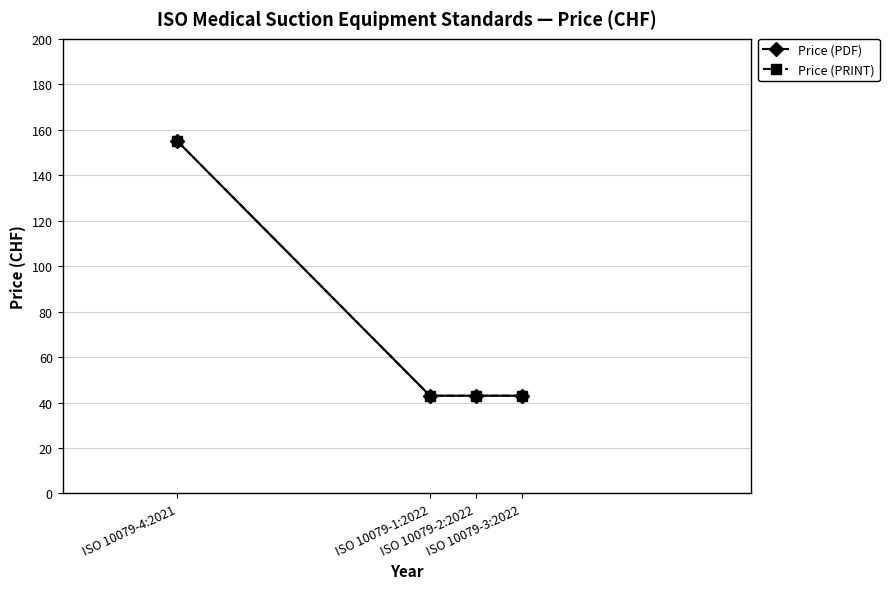

Is this an area chart (filled region under the line)?

No